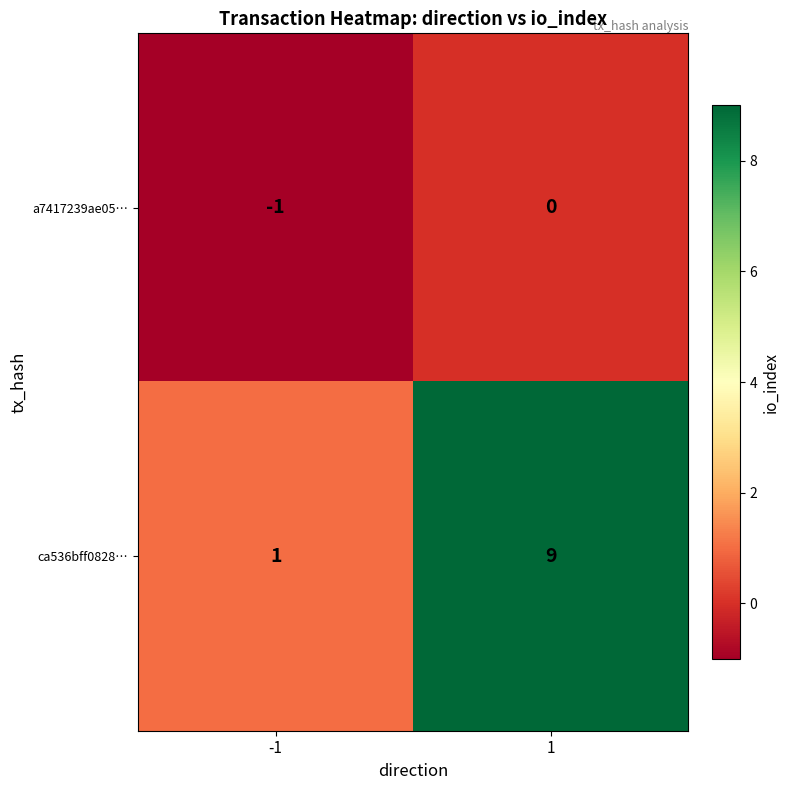

Is it true that ca536bff0828… equals 0 at -1?

False